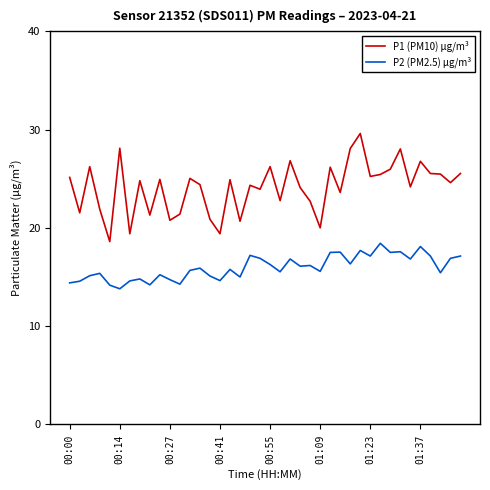

Which series has the largest total across all categories?

P1 (PM10) µg/m³